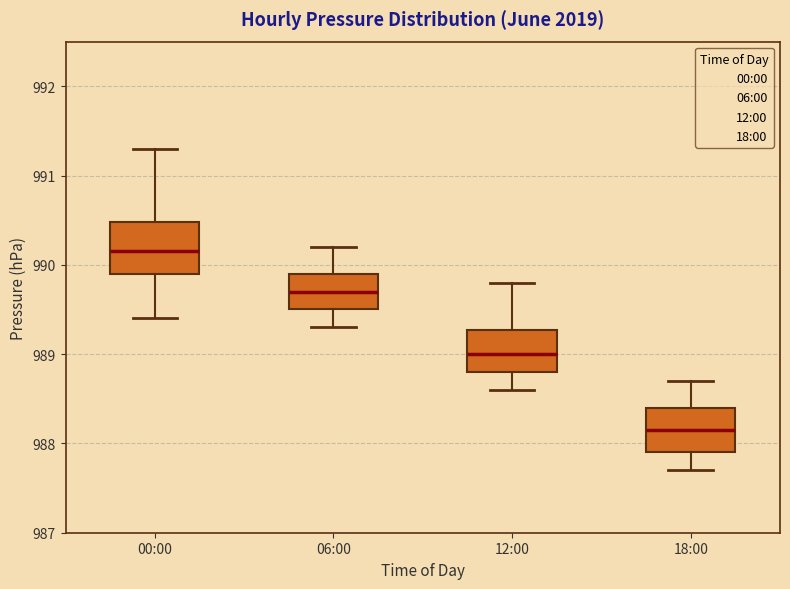

Reading left to right, transcribe this box plot: for each box, give where its median line is, the range the box spans, and where its two whiskers end, as read against the y-axis. The values are not printed on the chart, so give them approximately, as read against the axis.

00:00: median 990.2, box 989.9 to 990.5, whiskers 989.4 to 991.3
06:00: median 989.7, box 989.5 to 989.9, whiskers 989.3 to 990.2
12:00: median 989.0, box 988.8 to 989.3, whiskers 988.6 to 989.8
18:00: median 988.2, box 987.9 to 988.4, whiskers 987.7 to 988.7